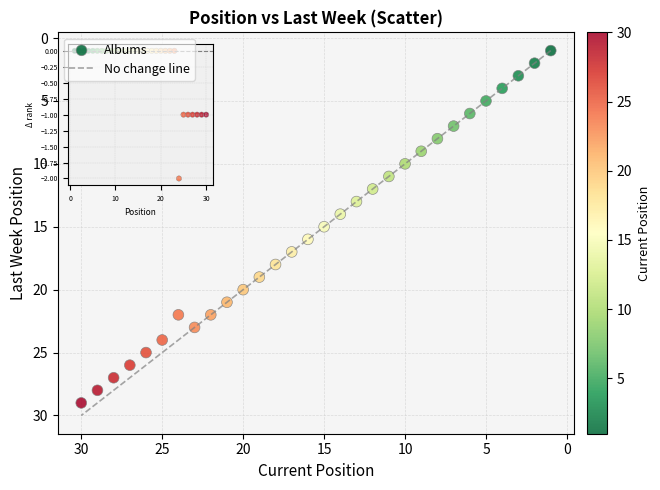

What is the range of Y values (max minus min)?

28